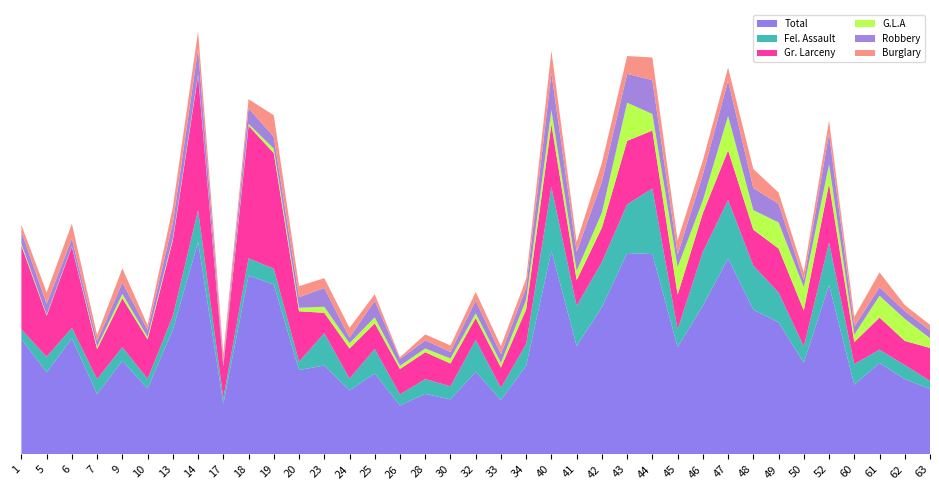

Reading right to left, extract all data points from this chart.

Total: 260	300	364	278	675	365	526	576	781	592	428	798	802	586	432	810	353	217	329	219	241	195	322	255	354	336	677	712	202	846	497	262	373	240	462	327	459
Fel. Assault: 33	56	53	82	169	65	119	176	232	215	70	261	194	180	160	255	87	48	127	52	59	44	98	47	129	33	63	69	22	127	54	39	54	60	42	62	39
Gr. Larceny: 131	96	128	87	234	143	175	143	198	154	138	231	253	137	102	250	138	81	87	91	107	101	102	120	81	201	460	528	127	536	302	157	195	119	323	163	333
G.L.A: 39	88	87	30	77	93	104	78	137	51	110	66	152	60	37	57	38	19	19	20	15	13	24	21	24	14	18	8	4	5	7	10	17	10	2	4	8
Robbery: 31	31	34	32	123	28	74	88	141	102	50	135	115	123	76	146	50	34	50	26	32	27	66	22	75	42	47	62	13	101	61	28	45	23	30	44	48
Burglary: 22	24	59	39	53	32	45	76	52	57	56	90	71	75	39	90	34	32	35	26	24	7	26	39	39	44	86	36	31	71	64	19	57	24	60	45	27